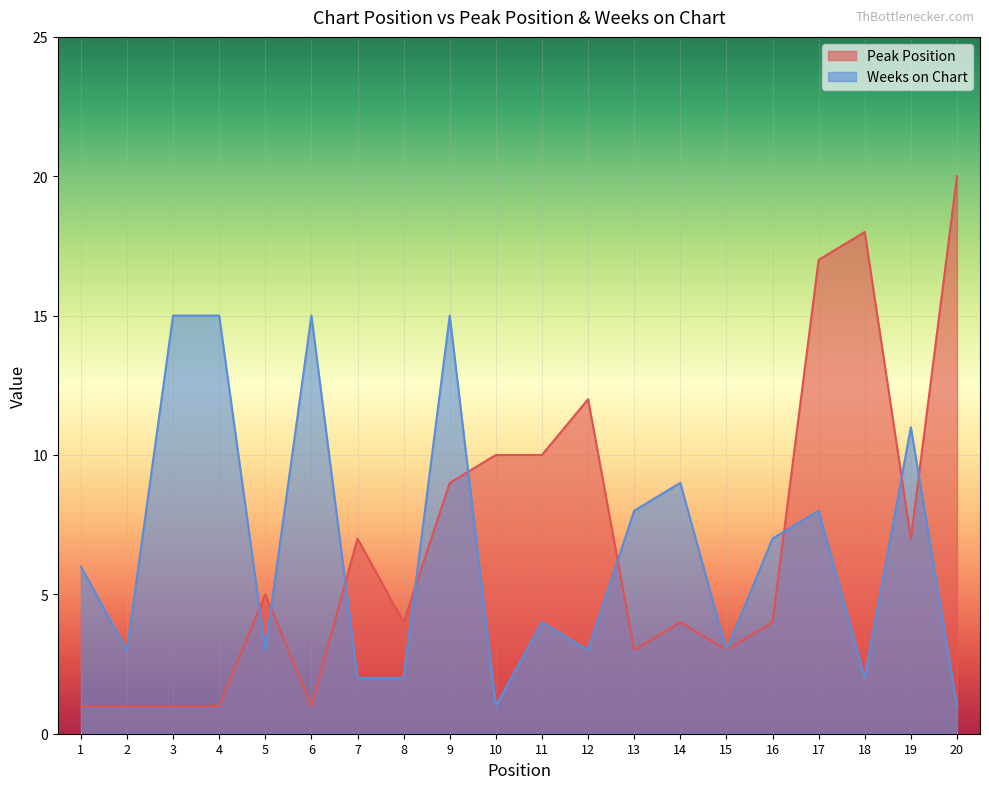

Between 3 and 15, which series saw the biggest shift?

Weeks on Chart